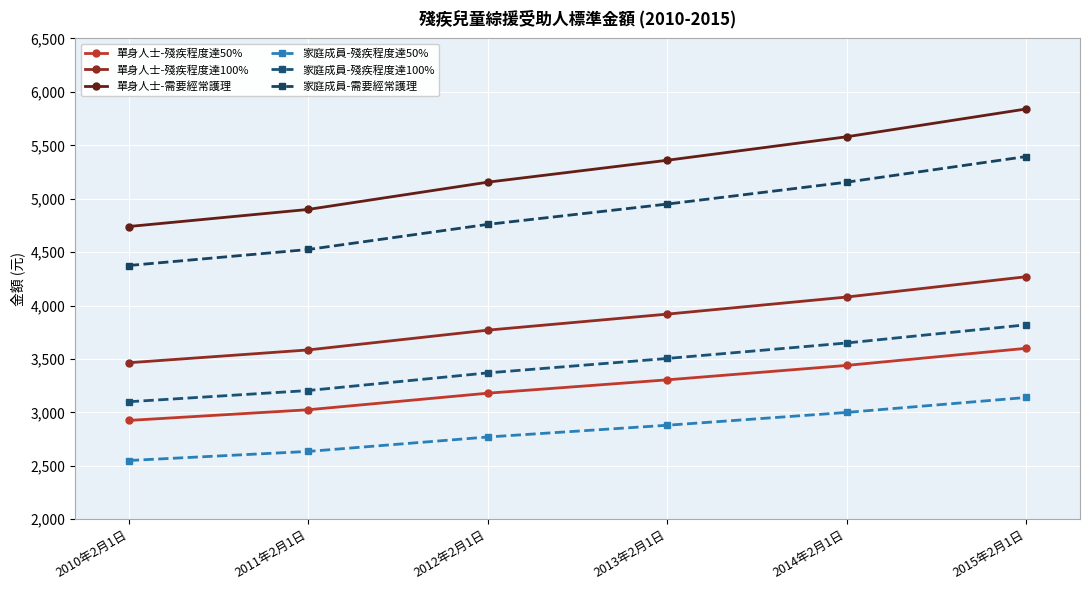

Which series has the largest total across all categories?

單身人士-需要經常護理